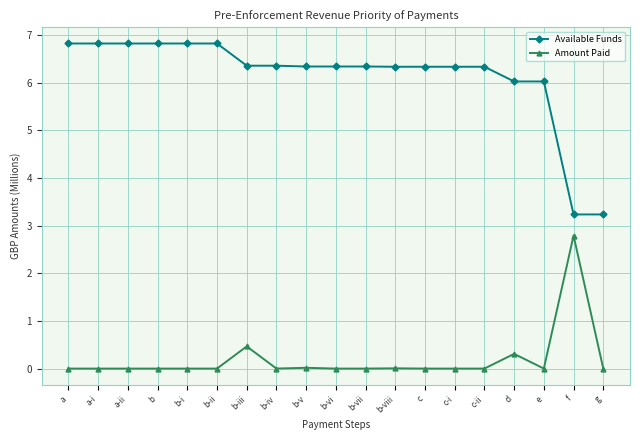

How many lines are shown in the chart?

2